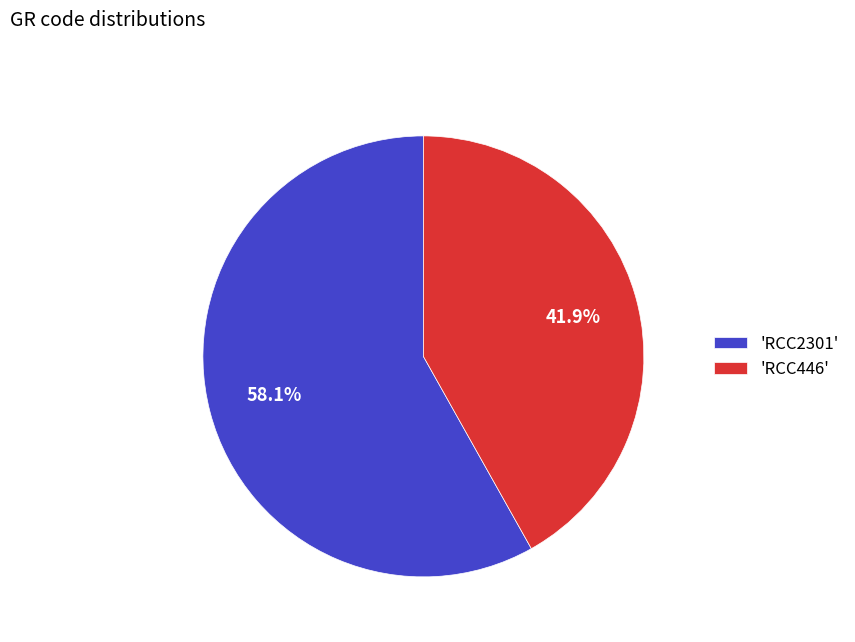

Combined, what portion of the pie is 'RCC2301' and 'RCC446'?

100.0%